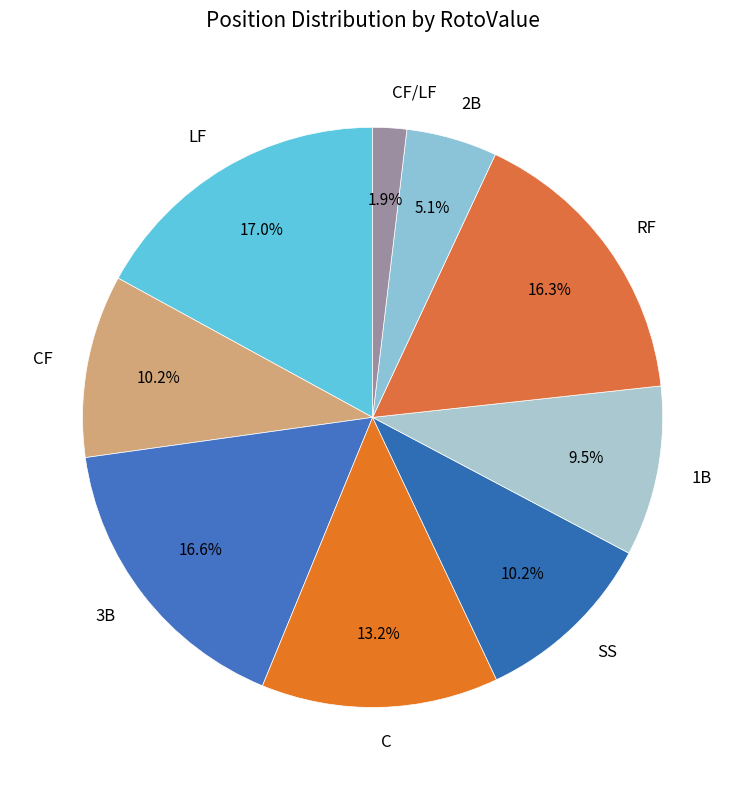

What is the ratio of the value at C to the value at LF?

0.8